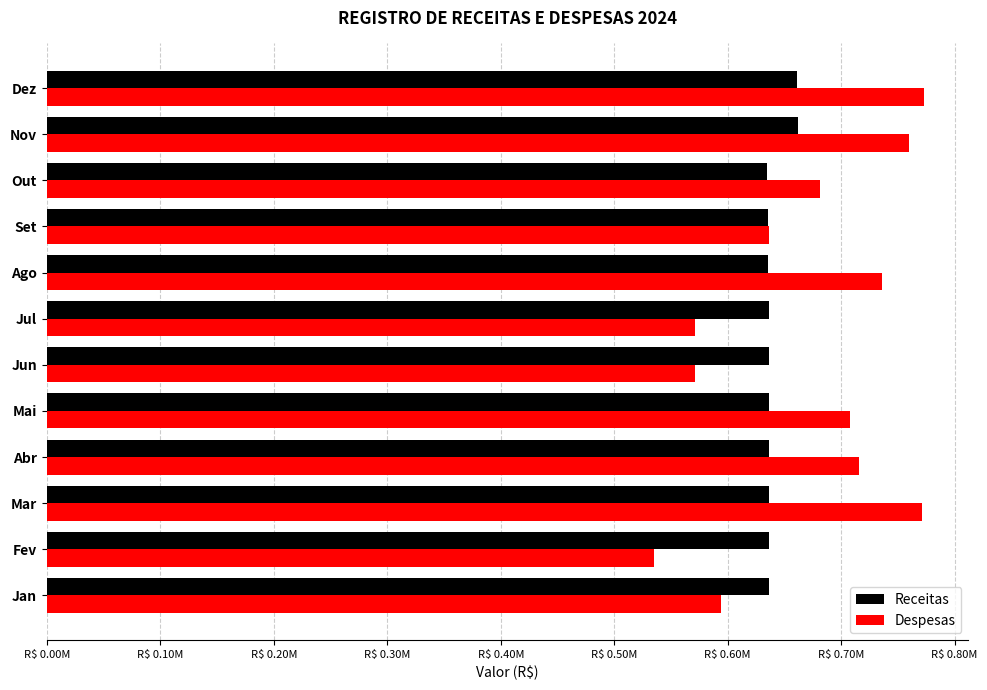

What are all the series names shown in the legend?

Receitas, Despesas